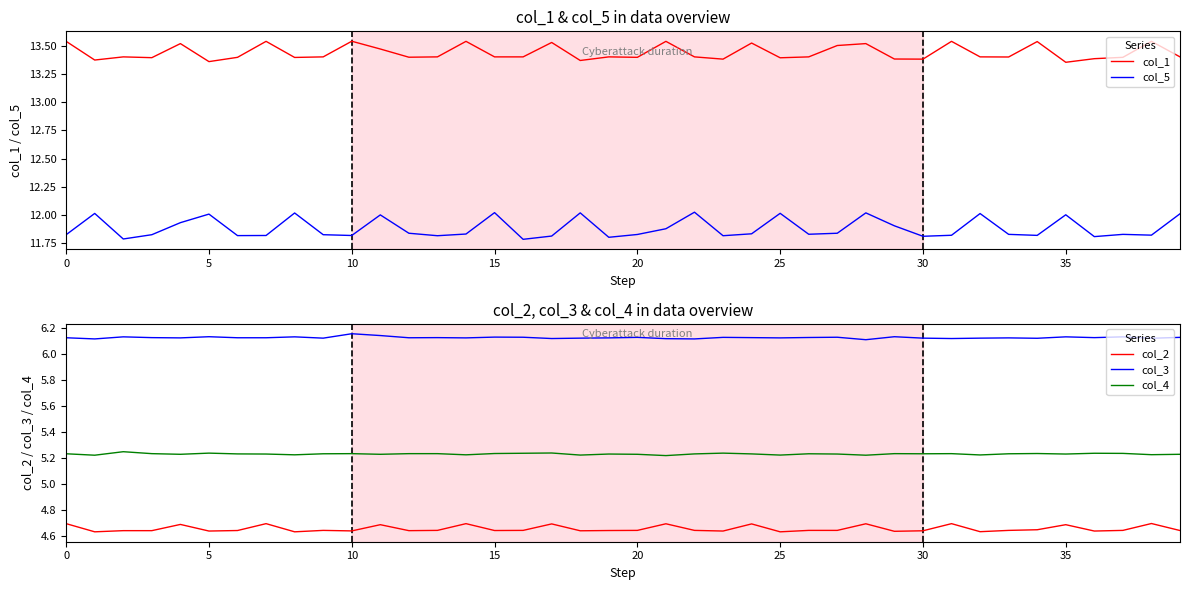

True or false: col_2 and col_3 cross at least once.

False